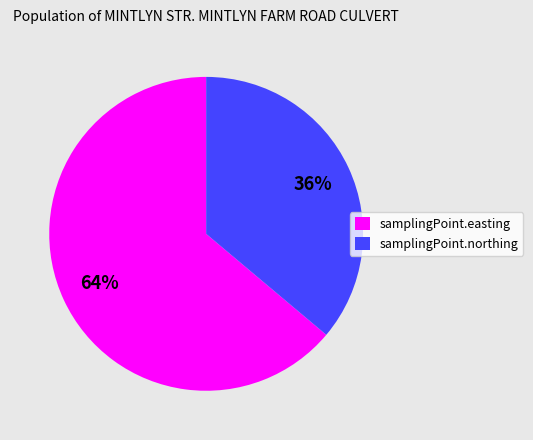

Is the sum of samplingPoint.easting and samplingPoint.northing greater than half?

Yes